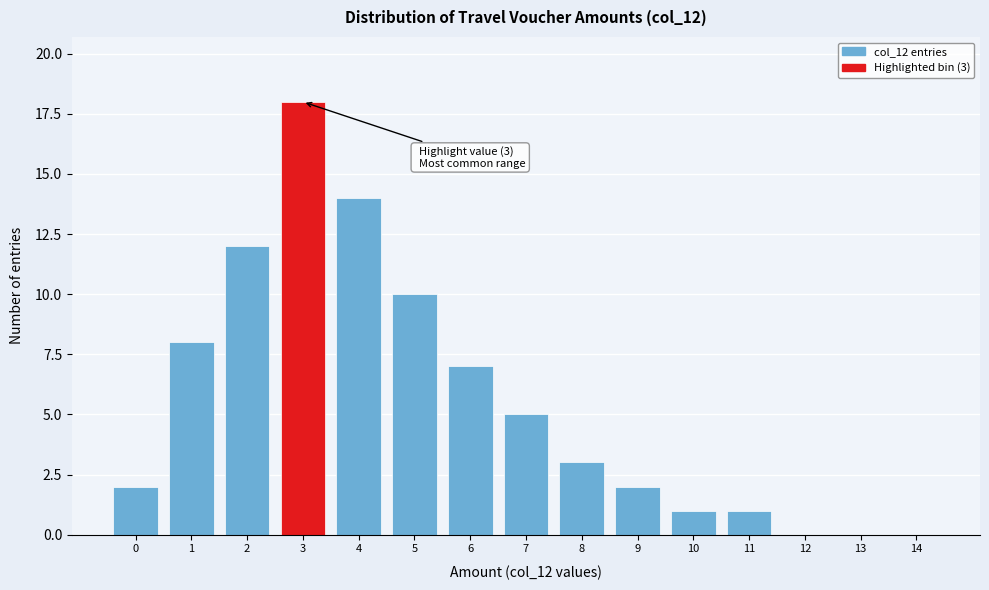

Reading left to right, what are all the values shown in this chart?

0=2	1=8	2=12	3=18	4=14	5=10	6=7	7=5	8=3	9=2	10=1	11=1	12=0	13=0	14=0